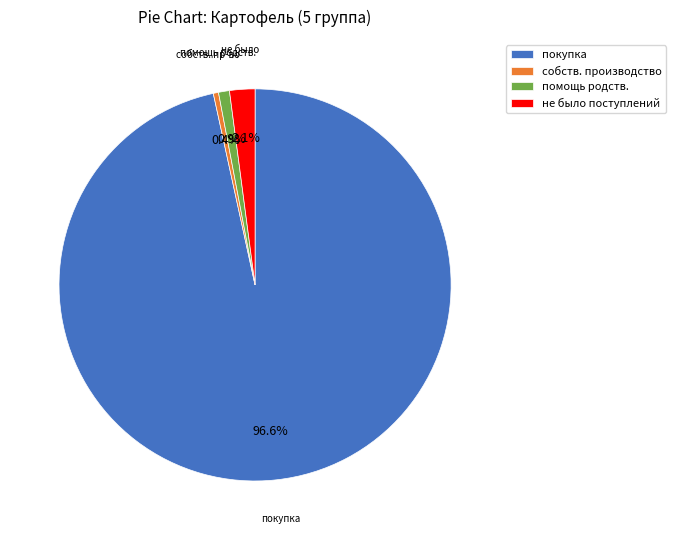

Which category has the biggest portion of the pie?

покупка